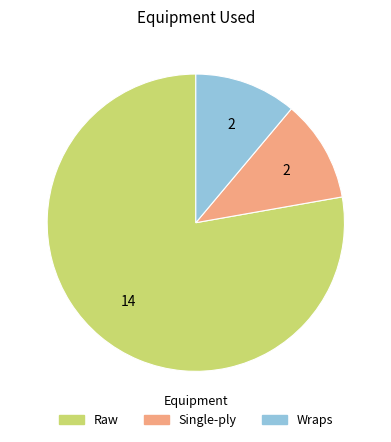

Is there any slice that represents more than half of the pie?

Yes